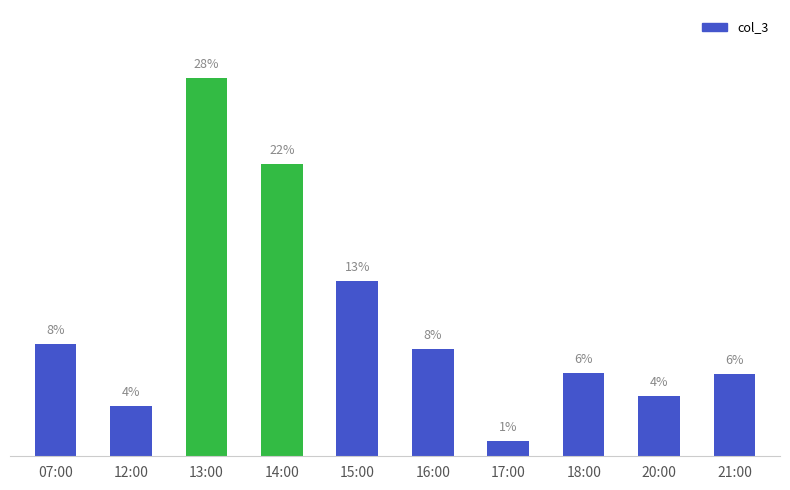

Is it true that the value at 13:00 is 522?

False